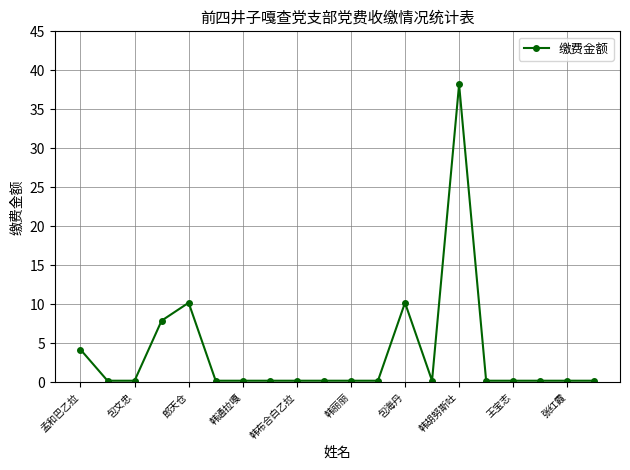

Does the chart display data point markers on the line(s)?

Yes